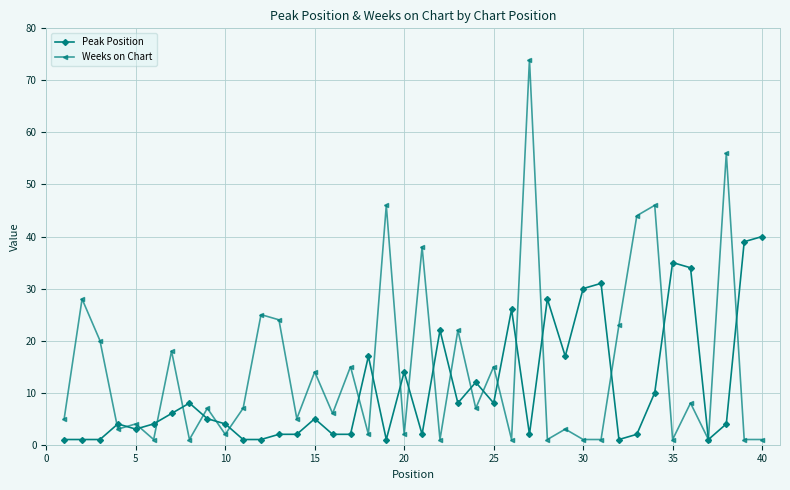

Which series has the largest range (max minus min)?

Weeks on Chart